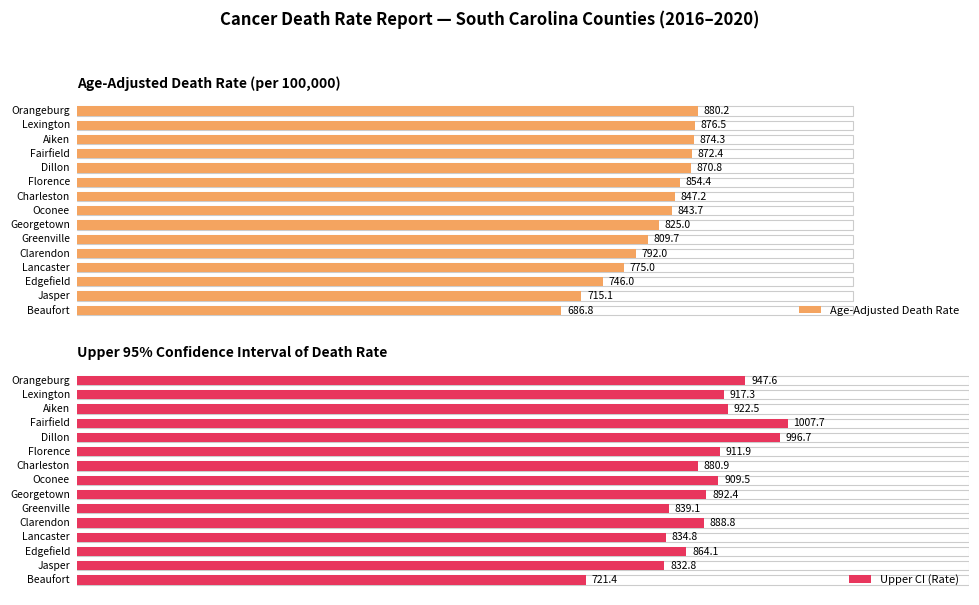

What is the sum of all Upper CI (Rate) values?

13367.5